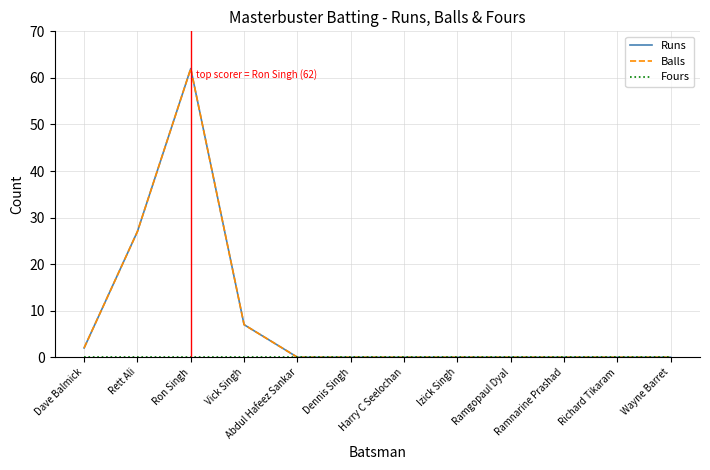

How many lines are shown in the chart?

3